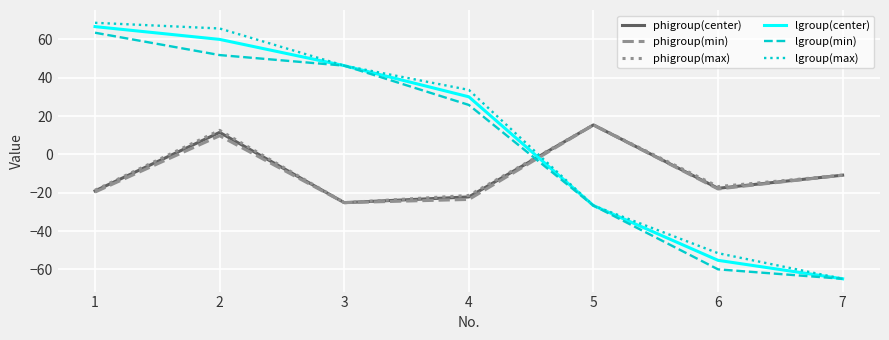

What are all the series names shown in the legend?

phigroup(center), phigroup(min), phigroup(max), lgroup(center), lgroup(min), lgroup(max)